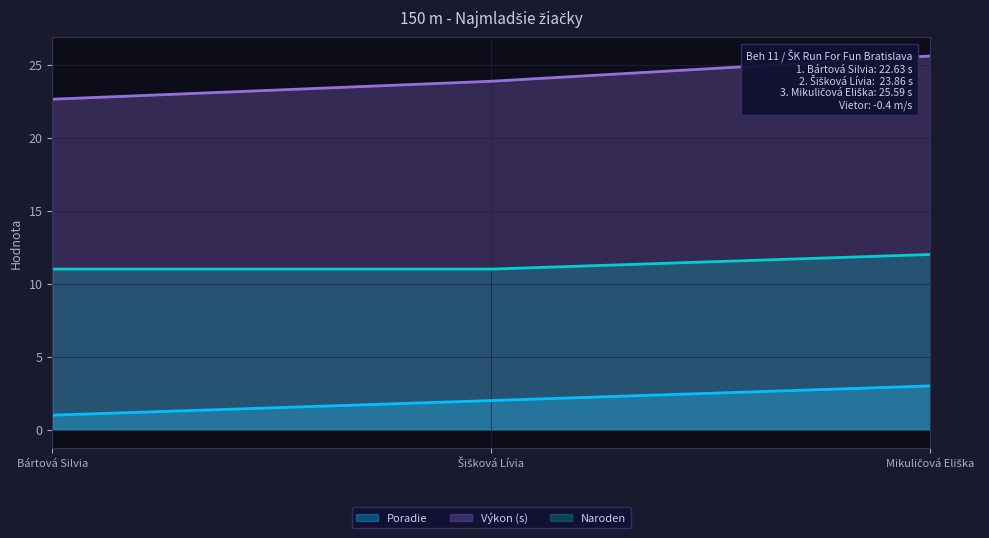

What is the label of the 2nd point from the left?

Šišková Lívia